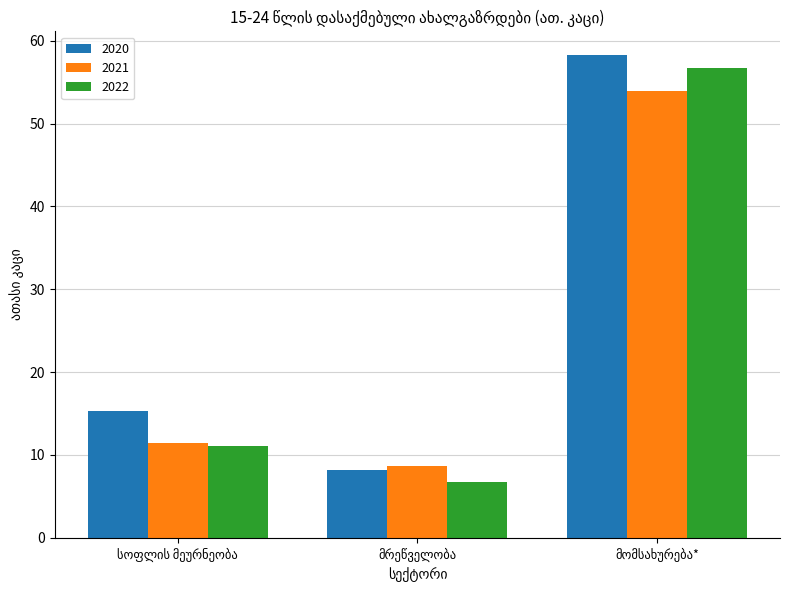

Which series has the largest range (max minus min)?

2020